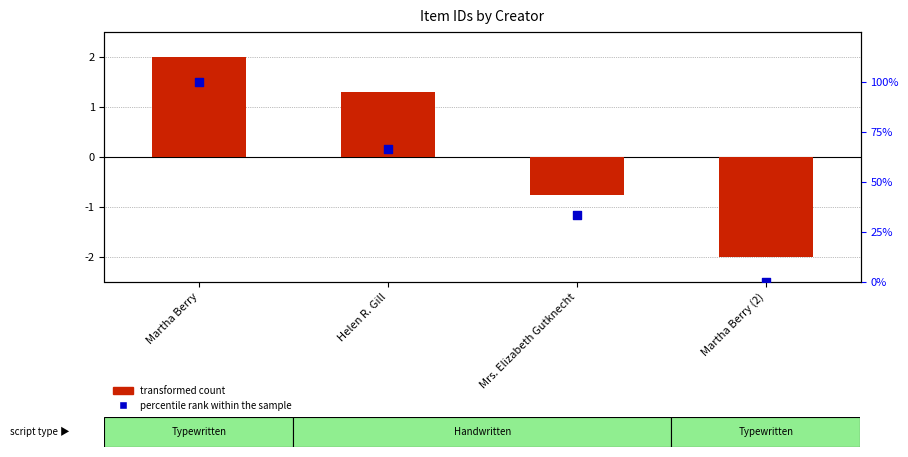

Which series contains the highest Y value?

percentile rank within the sample